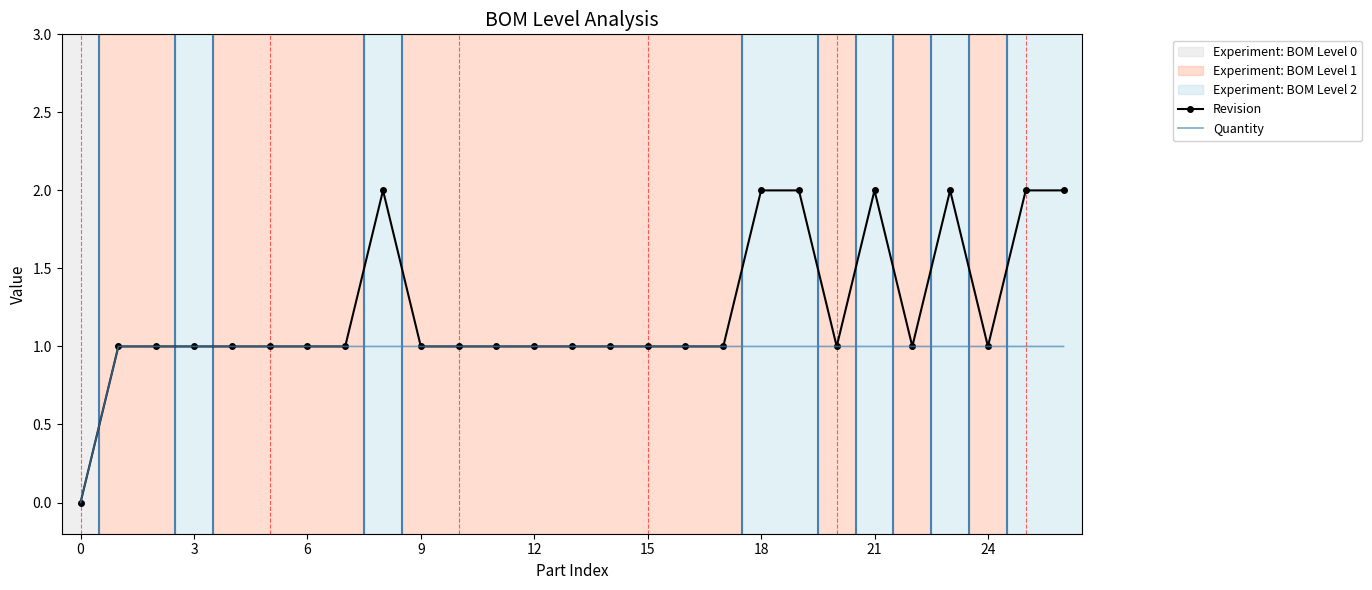

Reading right to left, list all the values displayed in this chart.

Revision: 2	2	1	2	1	2	1	2	2	1	1	1	1	1	1	1	1	1	2	1	1	1	1	1	1	1	0
Quantity: 1	1	1	1	1	1	1	1	1	1	1	1	1	1	1	1	1	1	1	1	1	1	1	1	1	1	0